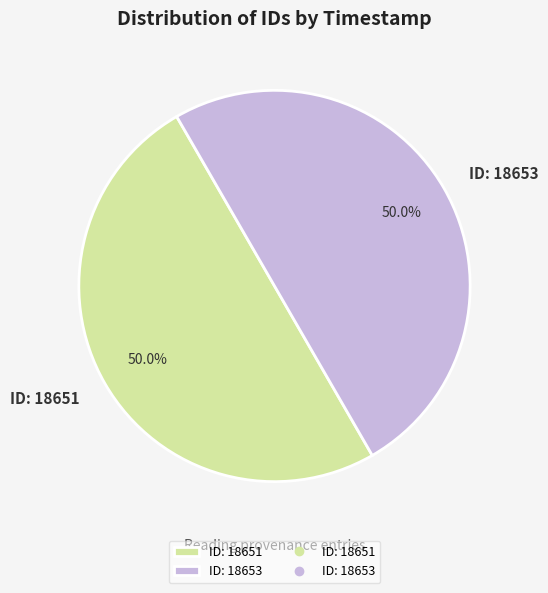

What percentage is NOT represented by ID: 18651?

50.0%